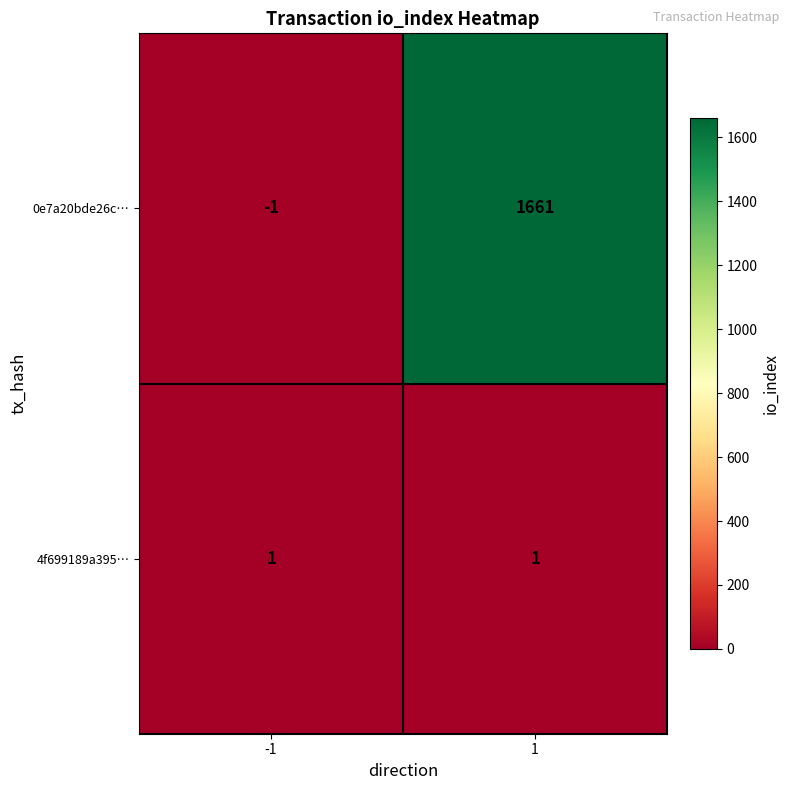

Which label corresponds to the smallest value in the chart?

-1